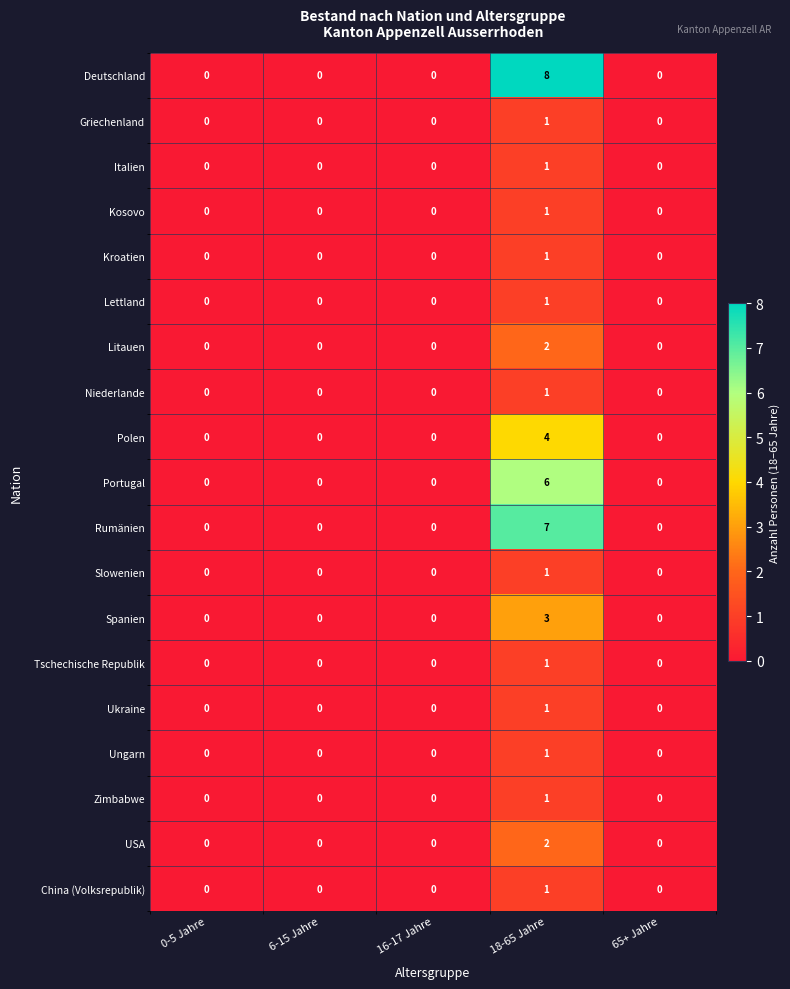

Which series has the largest range (max minus min)?

Deutschland